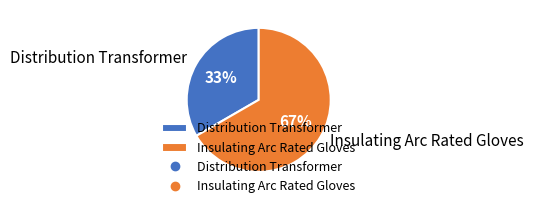

Do Insulating Arc Rated Gloves and Distribution Transformer together represent more than half of the pie?

Yes